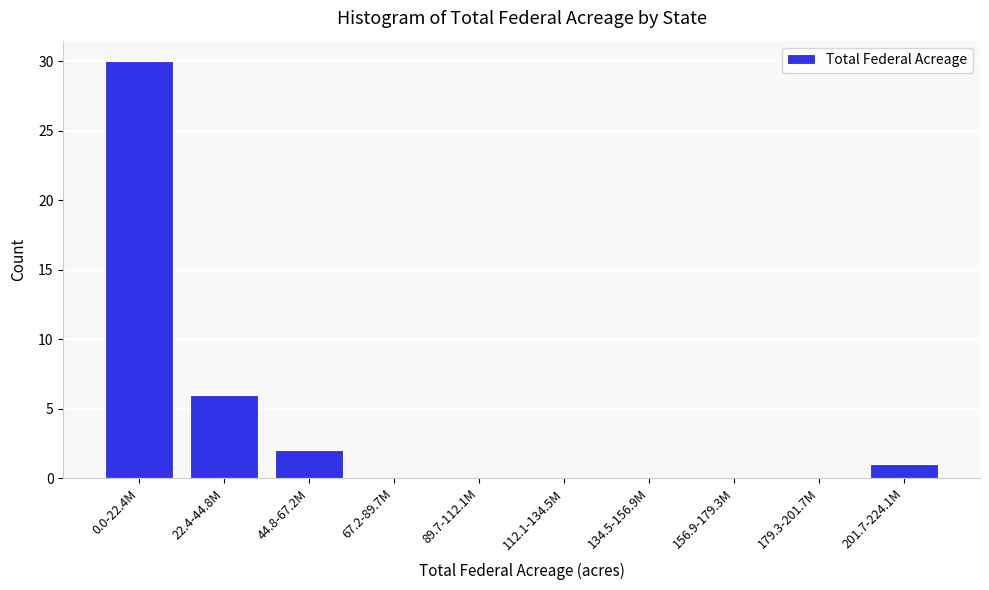

Reading left to right, transcribe all the data shown in this chart.

0.0-22.4M=30	22.4-44.8M=6	44.8-67.2M=2	67.2-89.7M=0	89.7-112.1M=0	112.1-134.5M=0	134.5-156.9M=0	156.9-179.3M=0	179.3-201.7M=0	201.7-224.1M=1